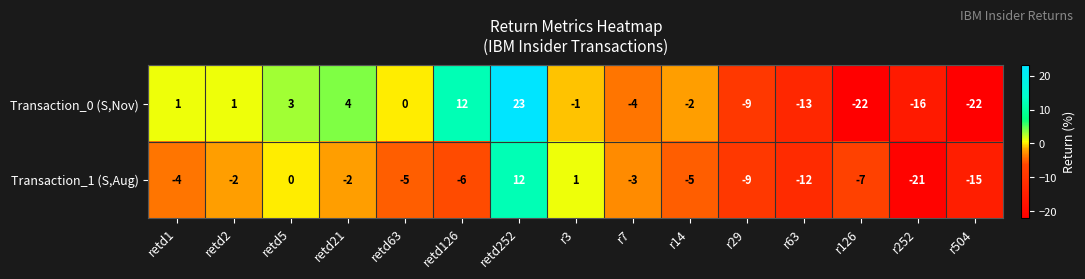

The Transaction_1 (S,Aug) series shows -6 at retd126. True or false?

True